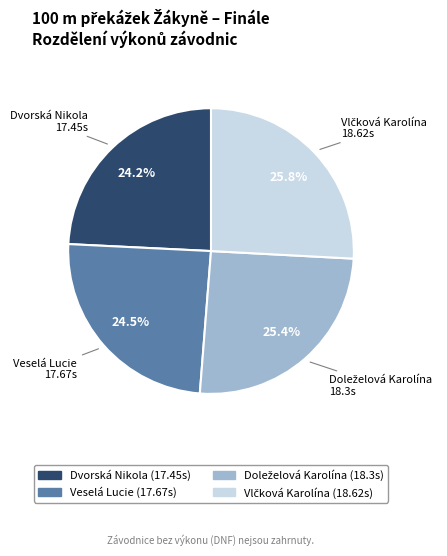

Do Veselá Lucie and Dvorská Nikola together represent more than half of the pie?

No